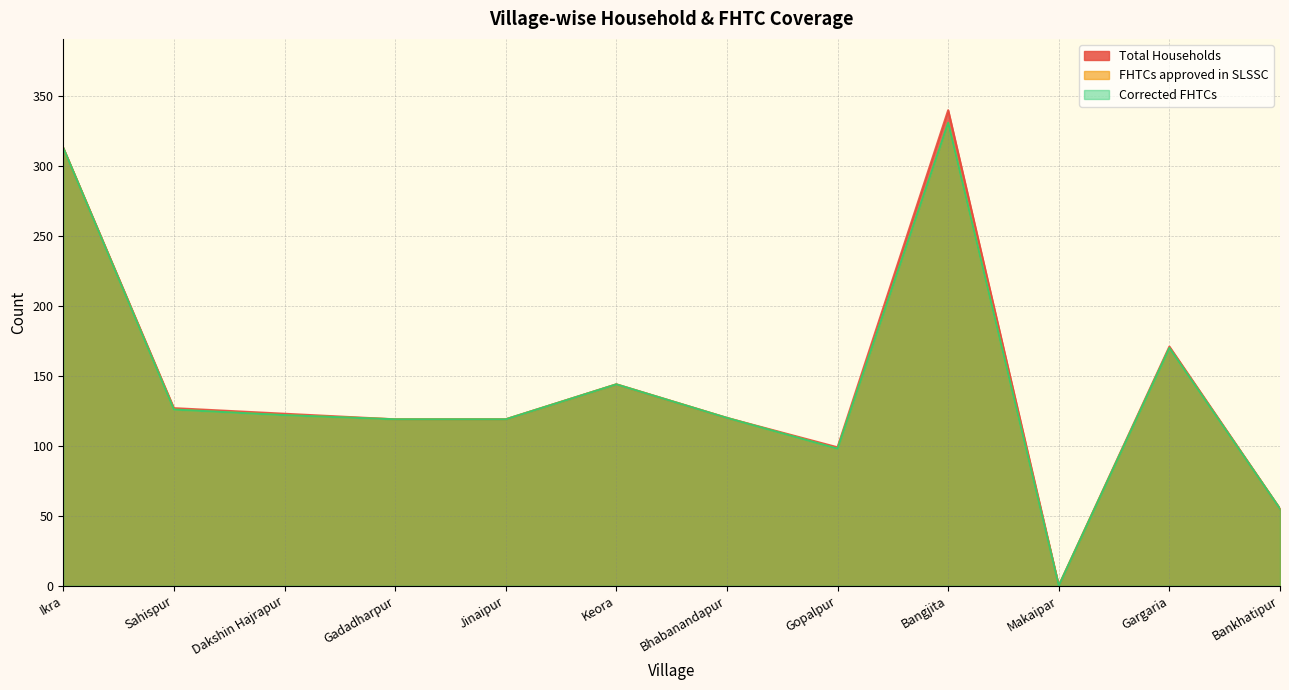

How many values in the FHTCs approved in SLSSC series are below 122?

6